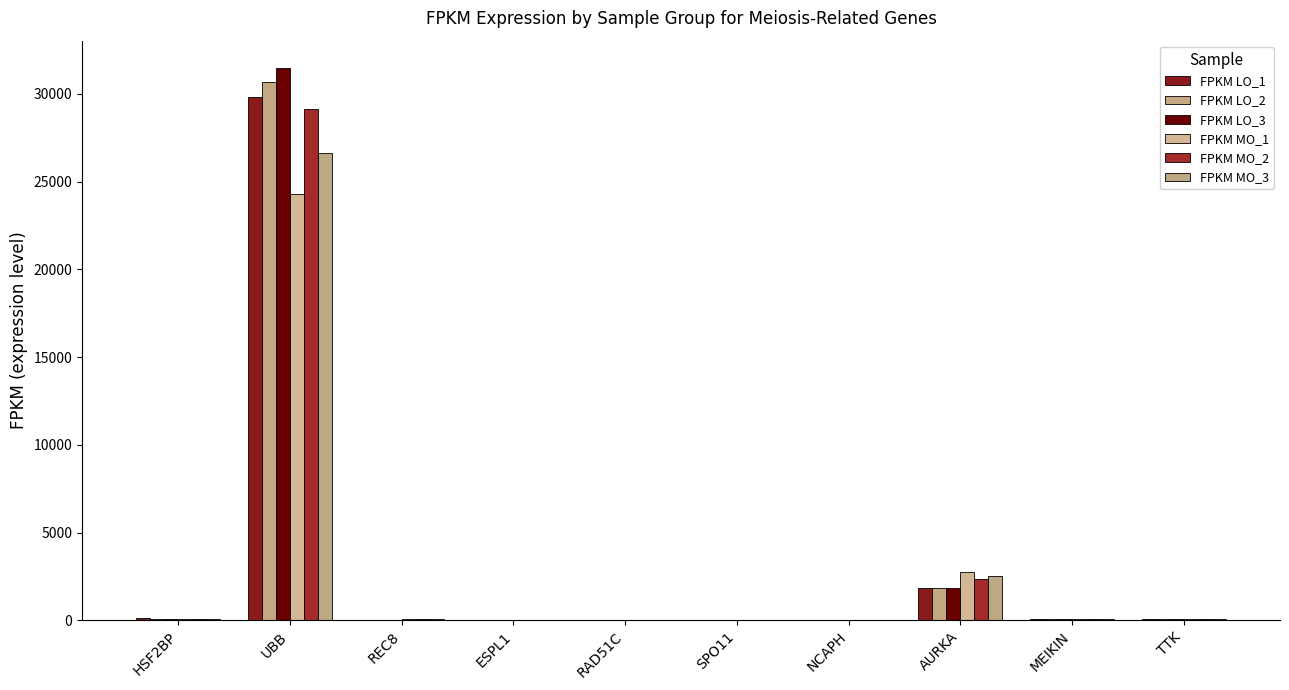

What is the sum of the FPKM LO_1 values at AURKA and ESPL1?

1858.7